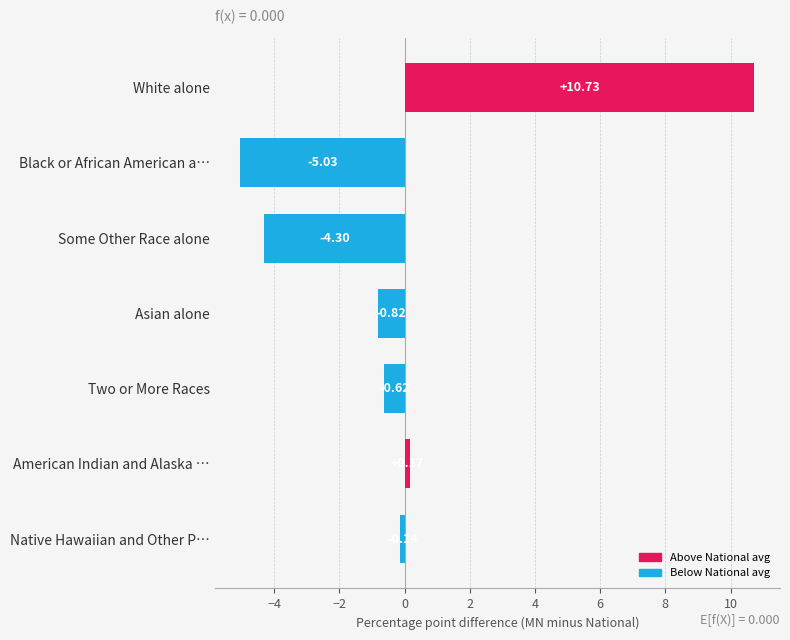

Which has a higher value, Two or More Races or American Indian and Alaska …?

American Indian and Alaska …